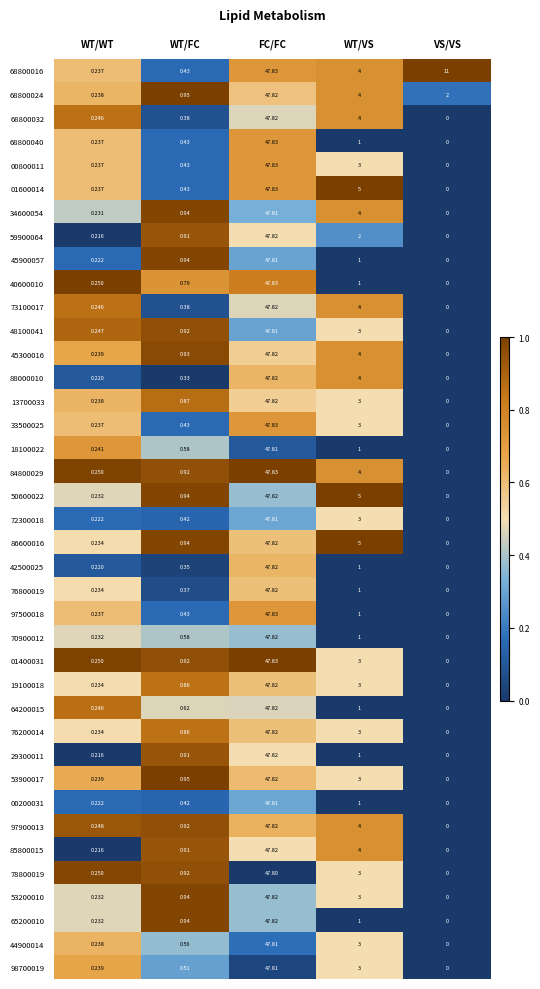

Which category has the lowest value across all series?

VS/VS